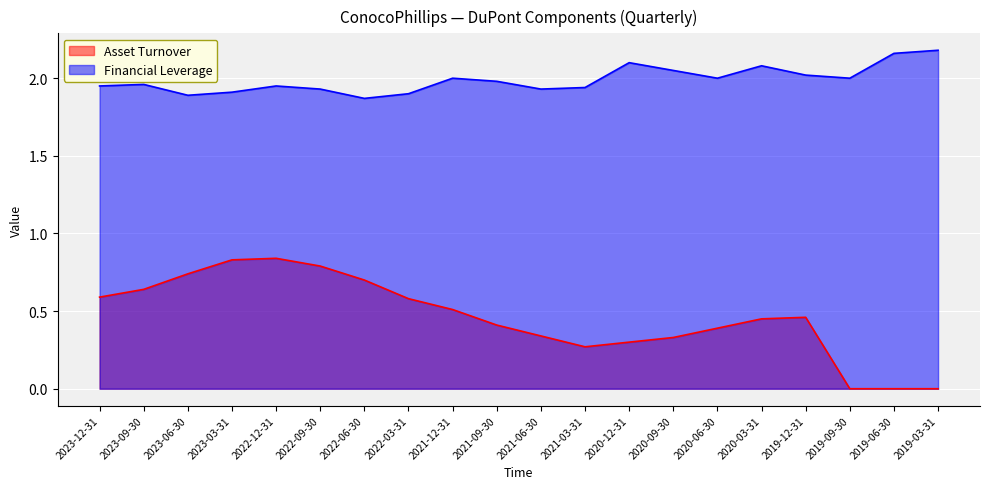

What is the difference between the highest and lowest values at 2020-03-31?

1.6